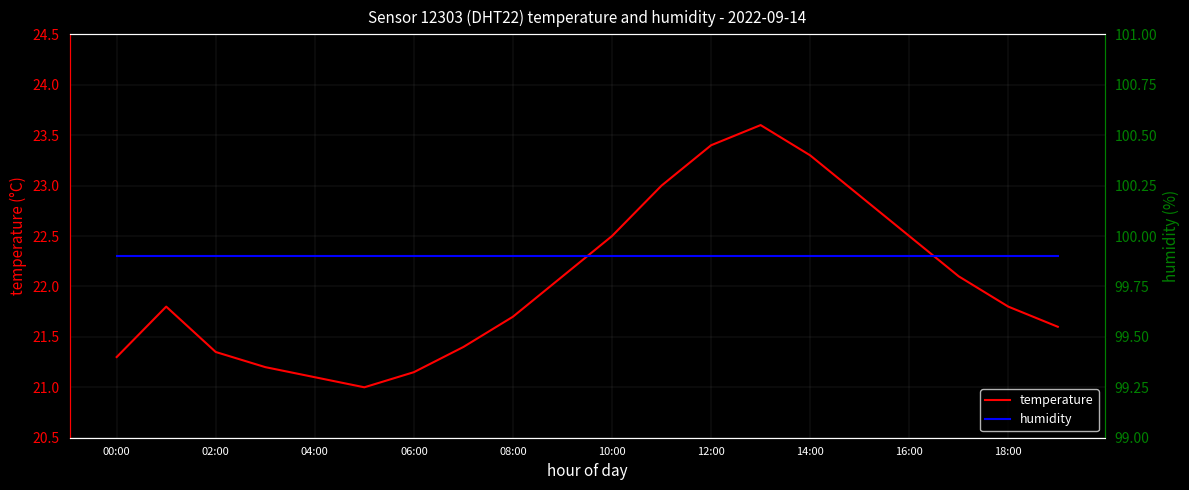

How many series are shown in this chart?

2